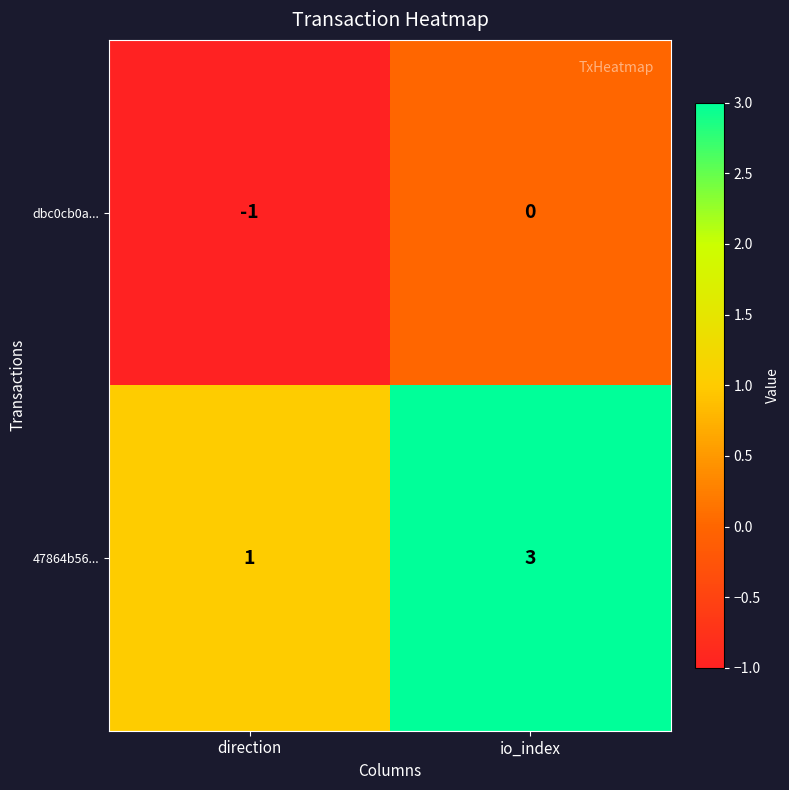

Rank the series by their maximum value, from highest to lowest.

47864b56..., dbc0cb0a...